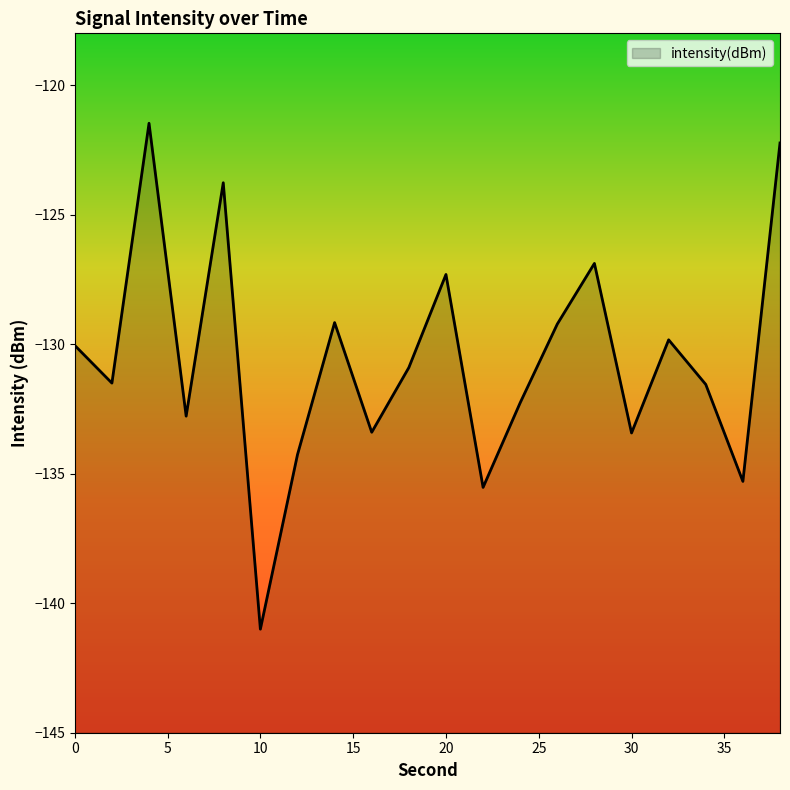

What is the minimum value shown in the chart?

-141.0